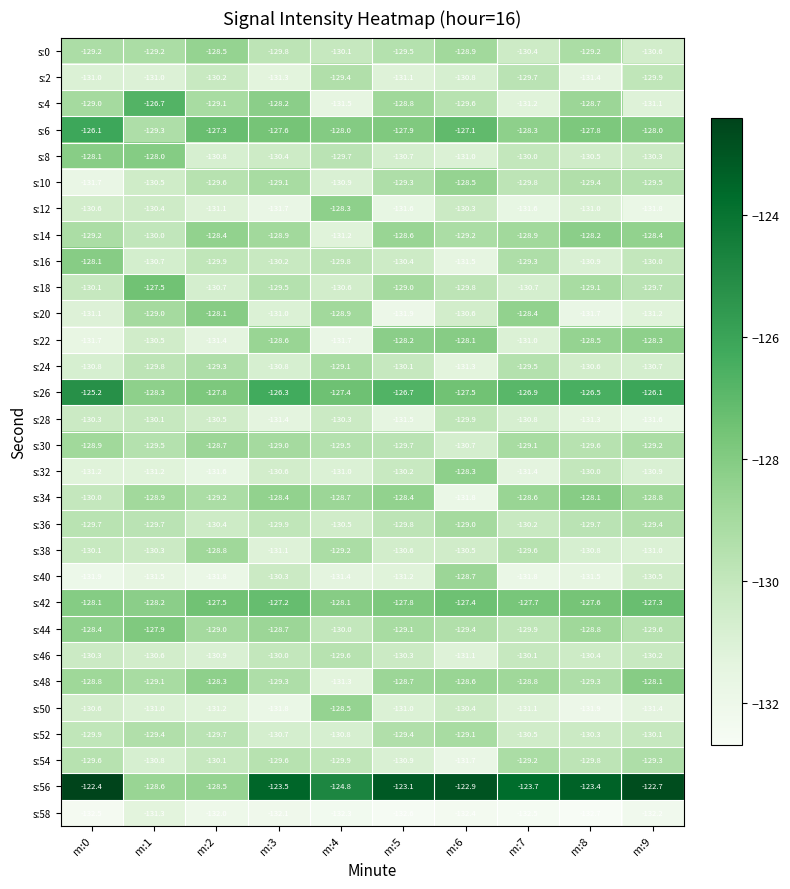

How many series are shown in this chart?

30